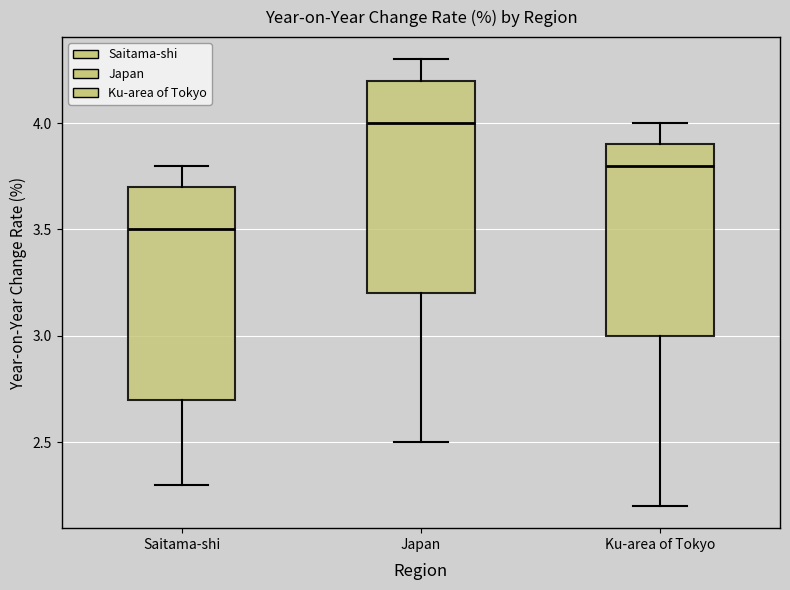

Where does the upper whisker of the box for Japan end on the y-axis? The values are not printed on the chart, so give them approximately, as read against the axis.

4.3